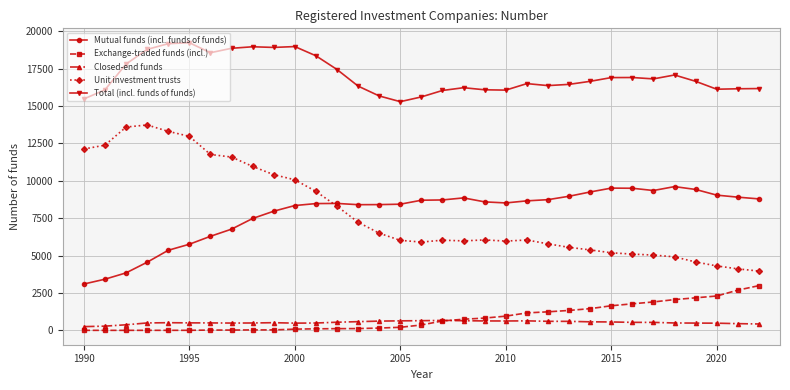

True or false: Exchange-traded funds (incl.) and Total (incl. funds of funds) cross at least once.

False